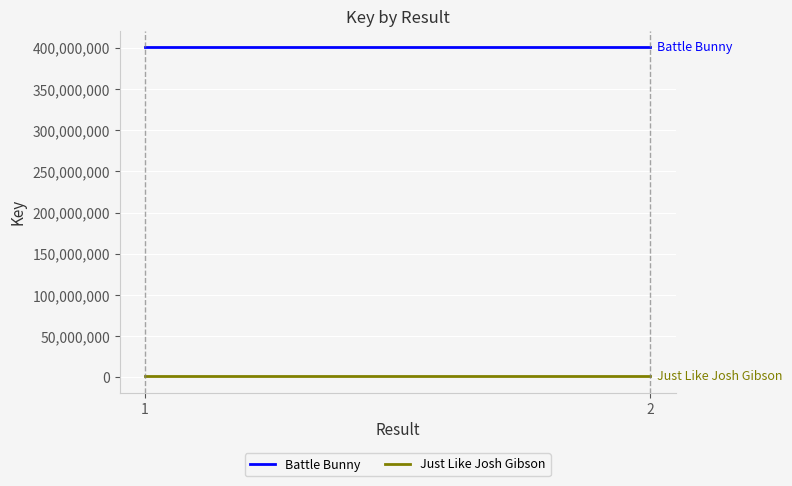

What is the minimum value for Battle Bunny?

400626229